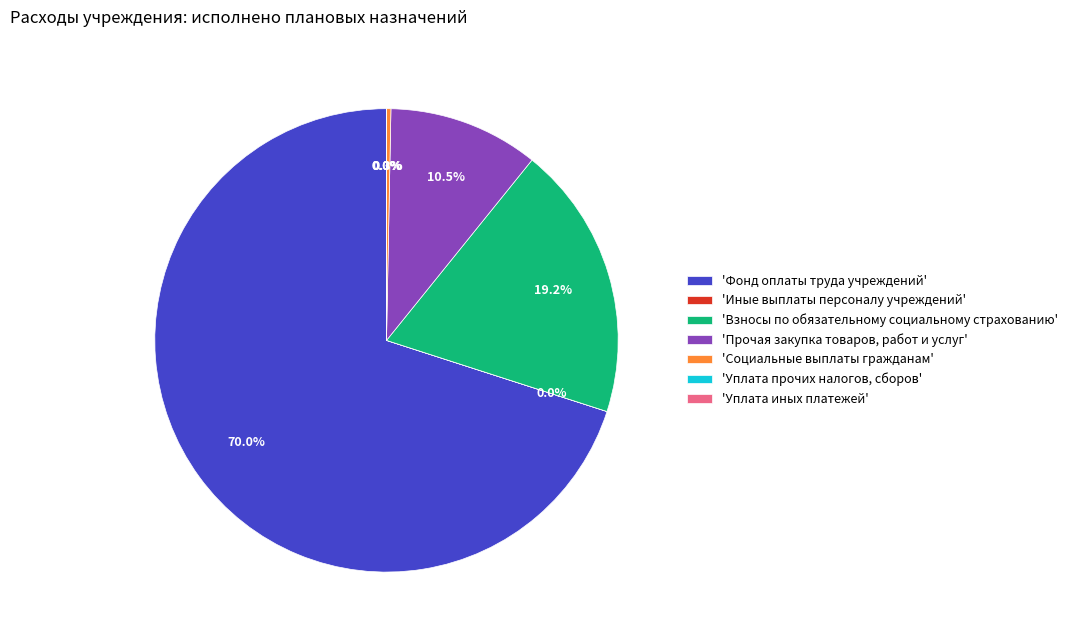

What is the largest slice in the pie chart?

'Фонд оплаты труда учреждений'